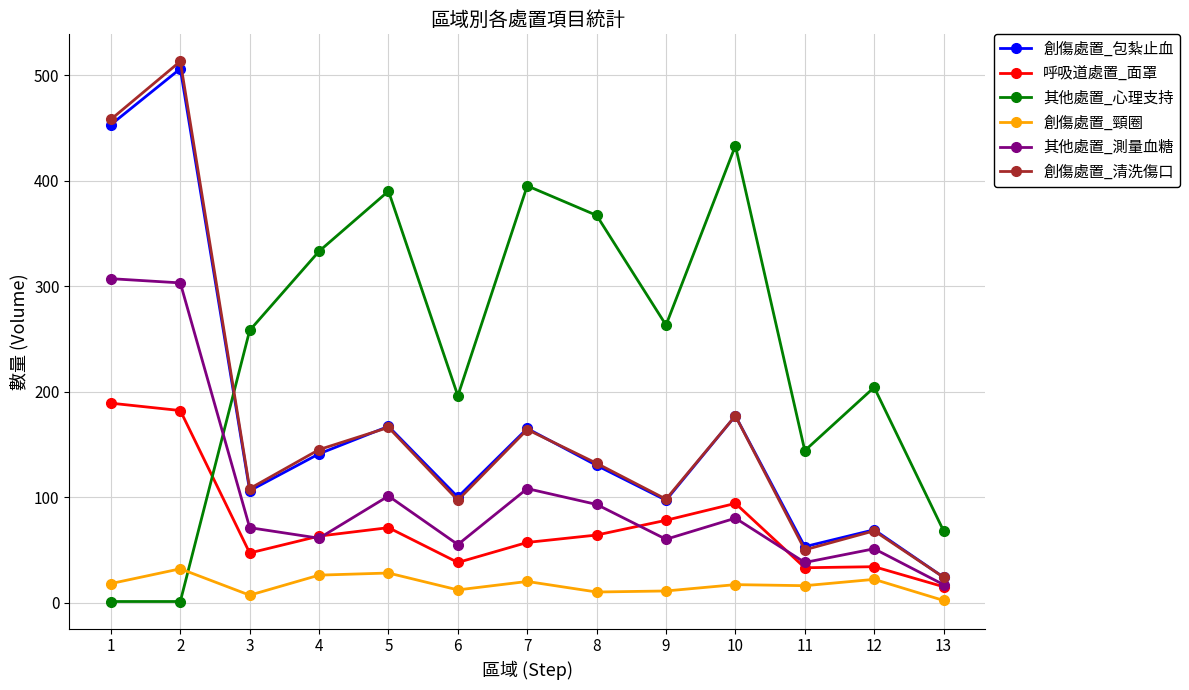

Between 4 and 5, which series saw the biggest shift?

其他處置_心理支持